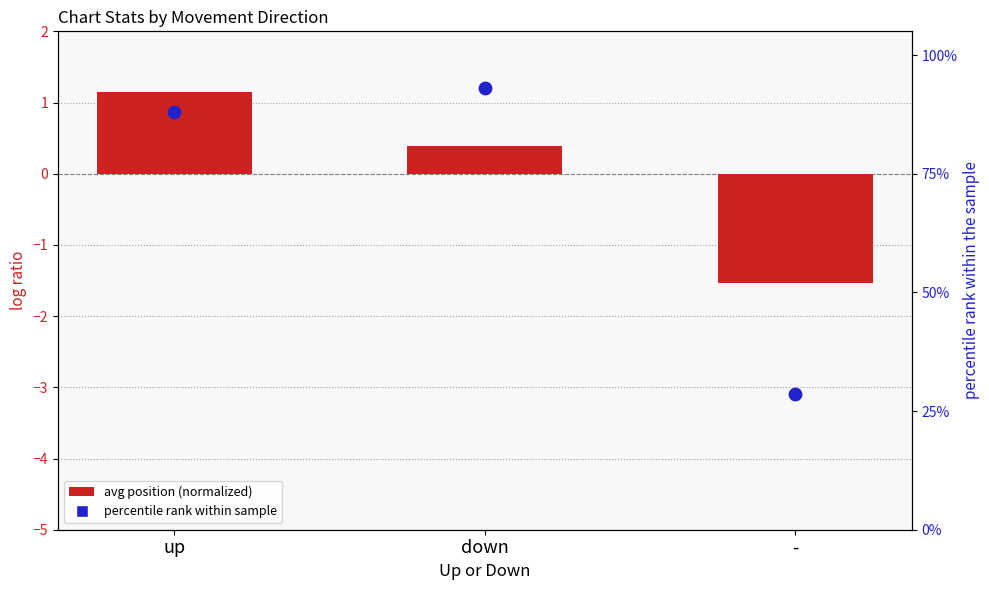

Which series contains the highest Y value?

percentile rank within sample